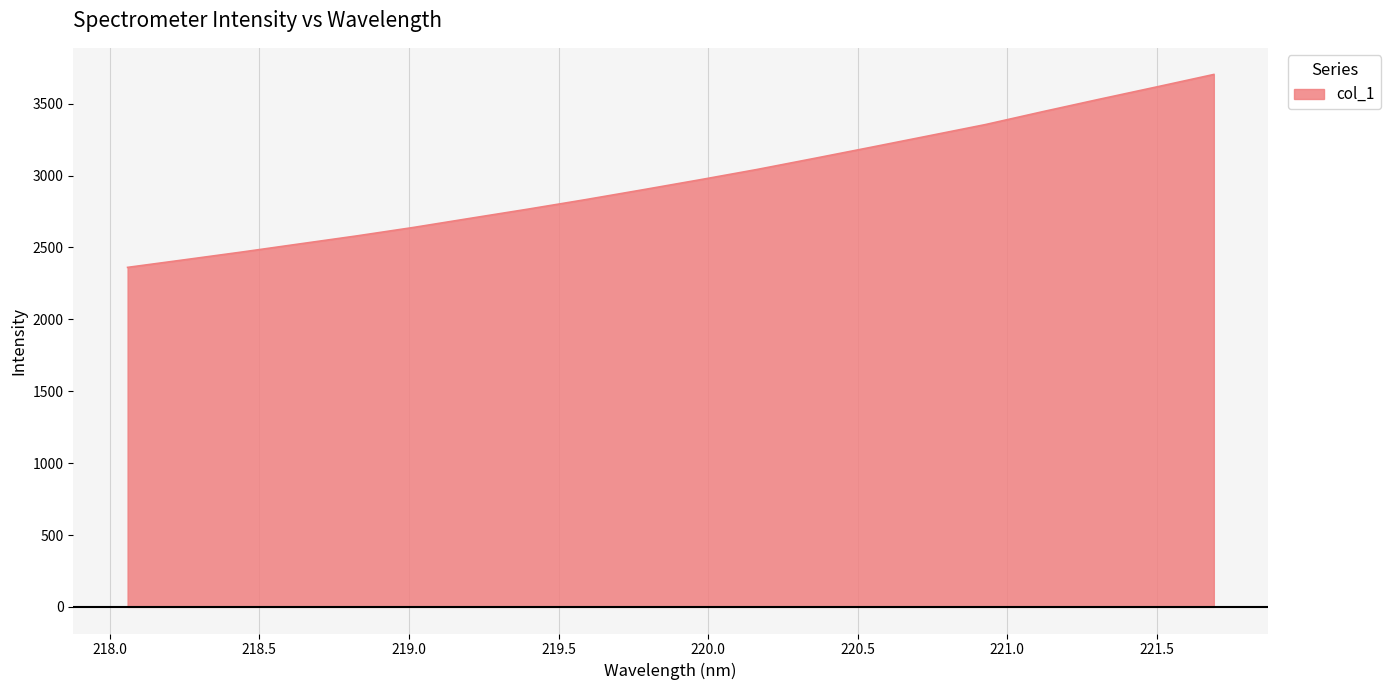

What is the difference between the maximum and minimum values?

1342.0